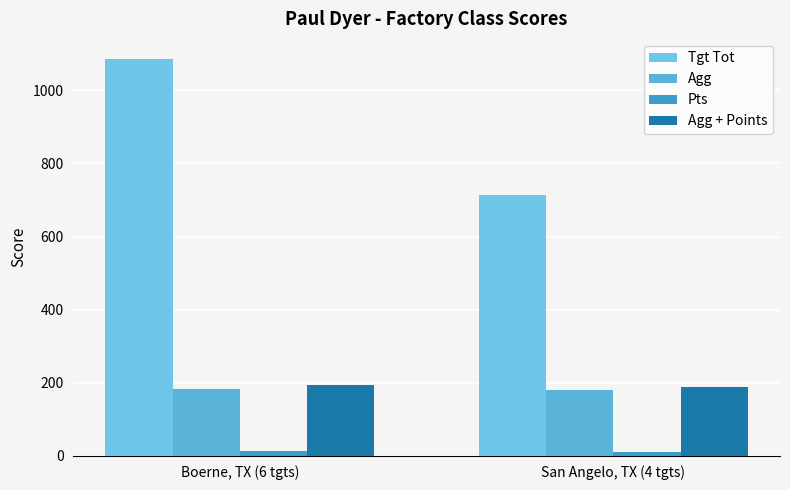

Rank the categories by Tgt Tot value from highest to lowest.

Boerne, TX (6 tgts), San Angelo, TX (4 tgts)